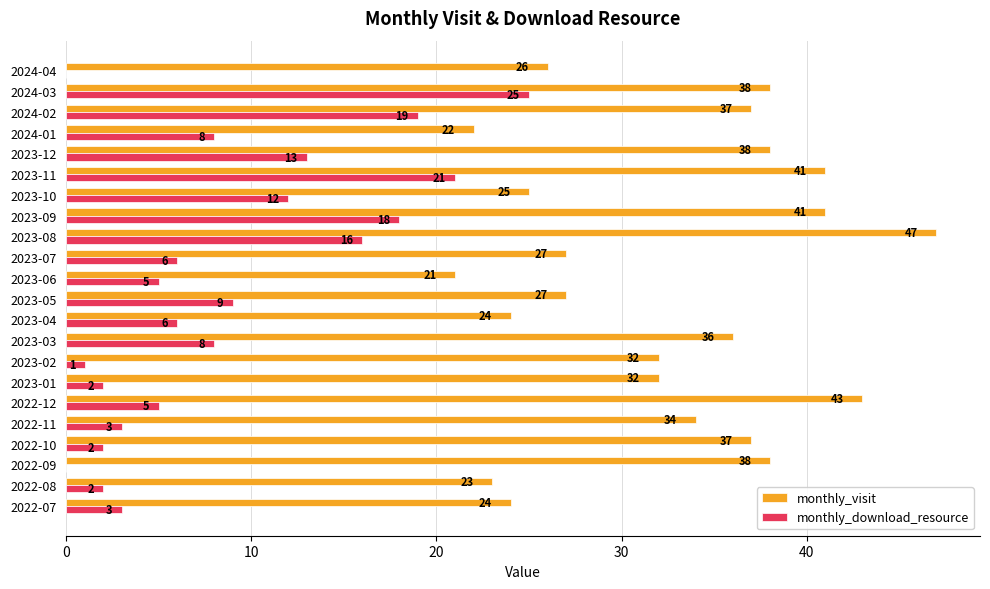

What is the sum of all monthly_visit values?

713